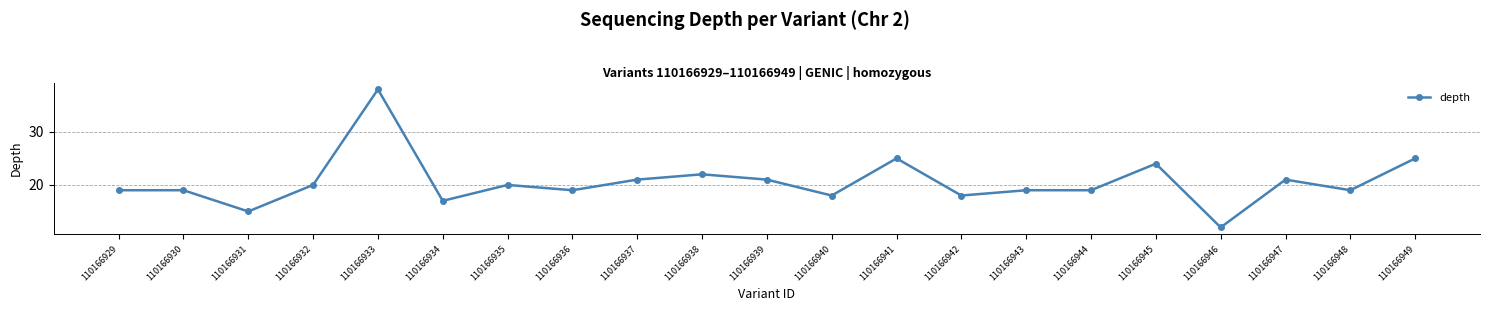

What is the minimum value shown in the chart?

12